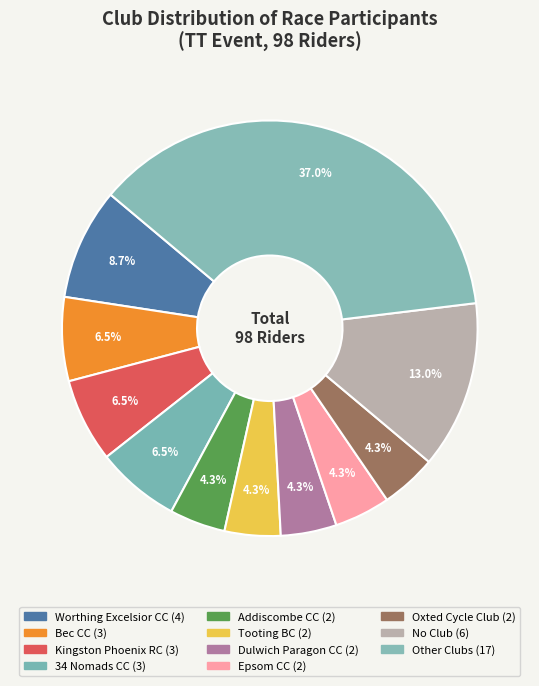

How many segments does this pie chart have?

11